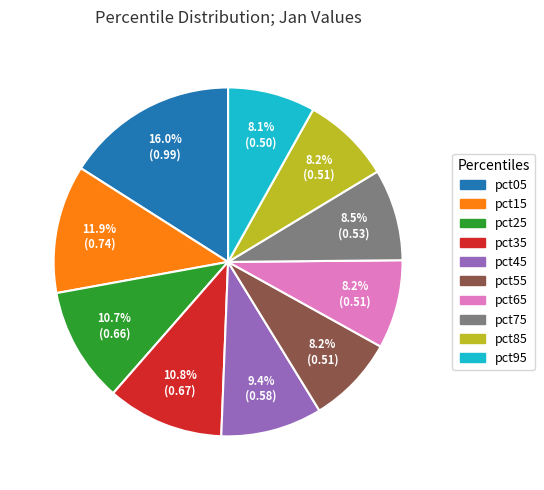

Does pct85 represent more than half of the total?

No